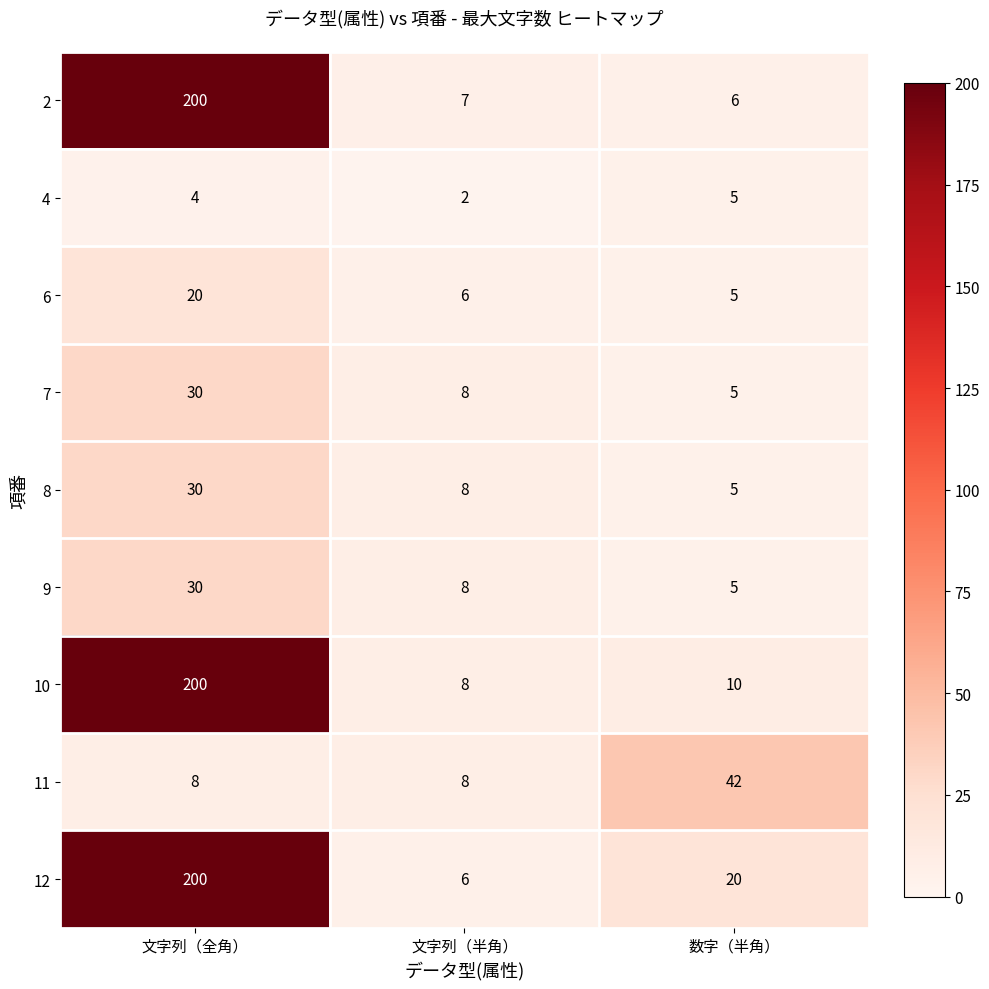

What is the sum of all 11 values?

58